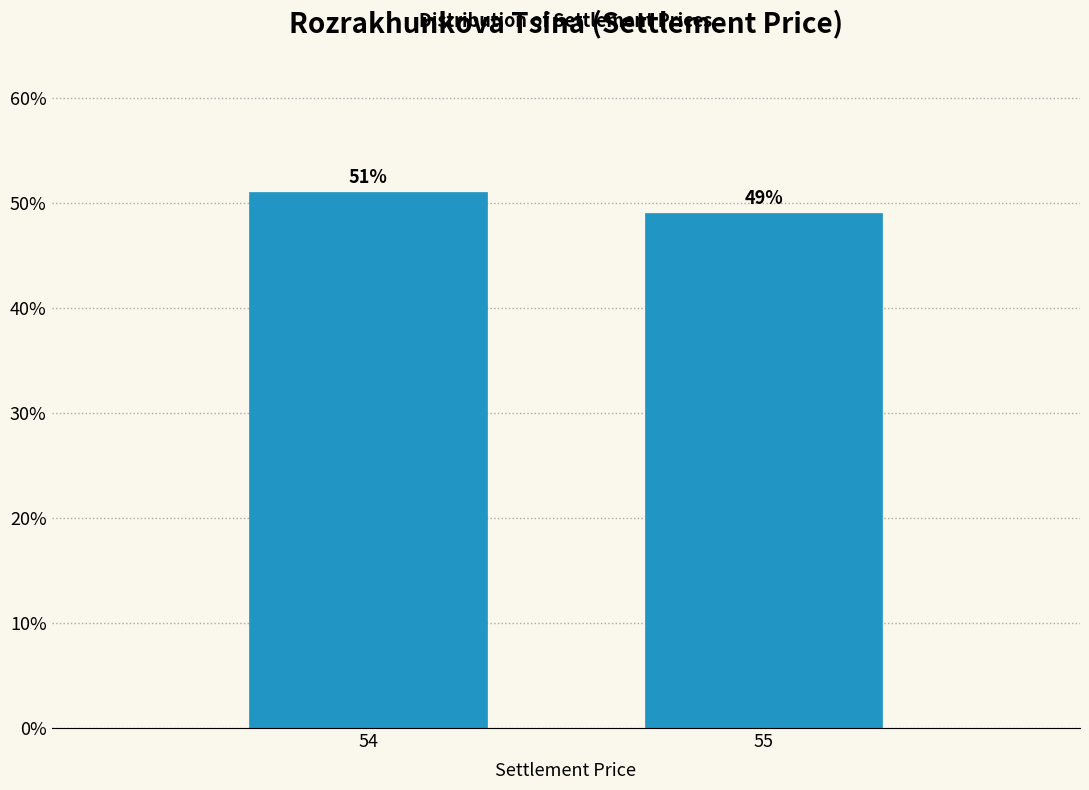

Reading left to right, transcribe all the data shown in this chart.

51.0	49.0